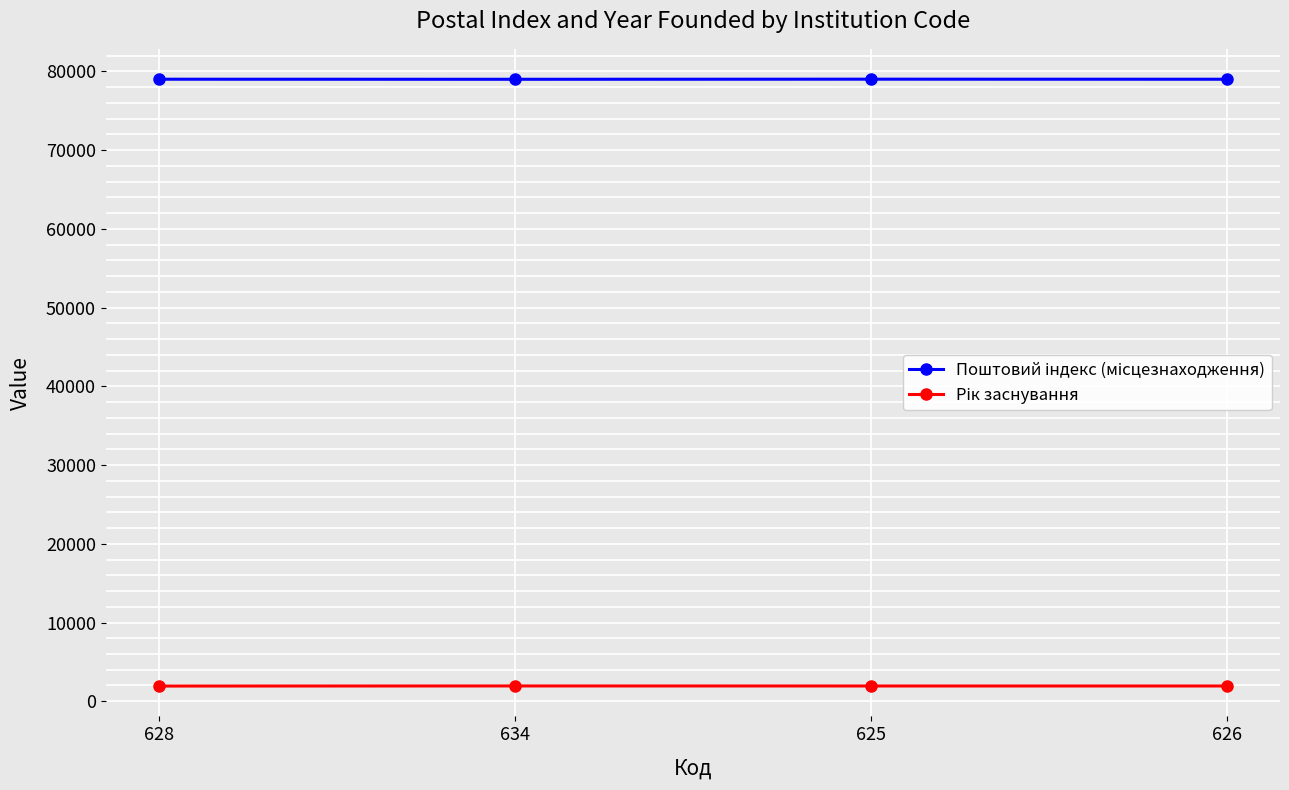

What is the total value across all series at 634?

80944